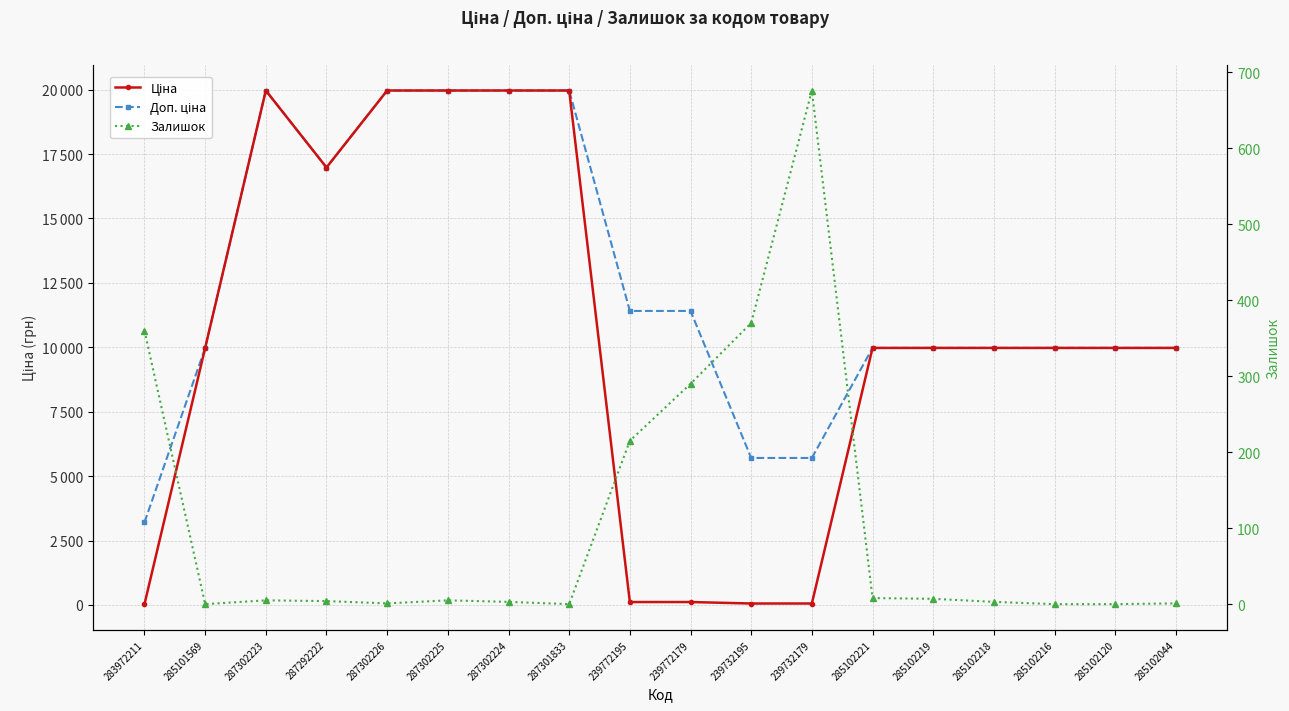

Reading right to left, transcribe all the data shown in this chart.

Ціна: 9975.0	9975.0	9975.0	9975.0	9975.0	9975.0	57.0	57.0	114.1	114.1	19964.2	19964.2	19964.2	19964.2	16976.3	19964.2	9975.0	32.0
Доп. ціна: 9975.0	9975.0	9975.0	9975.0	9975.0	9975.0	5705.0	5705.0	11410.0	11410.0	19964.2	19964.2	19964.2	19964.2	16976.3	19964.2	9975.0	3205.0
Залишок: 1.0	0.0	0.0	3.0	7.0	8.0	676.0	370.0	290.0	215.0	0.0	3.0	5.0	1.0	4.0	5.0	0.0	360.0